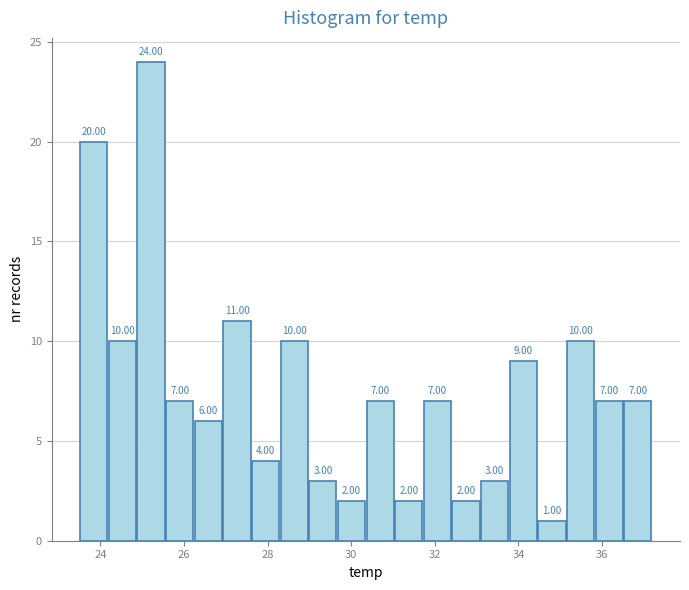

Read against the x-axis, roughly where is the centre of the tallest bar?

25.2